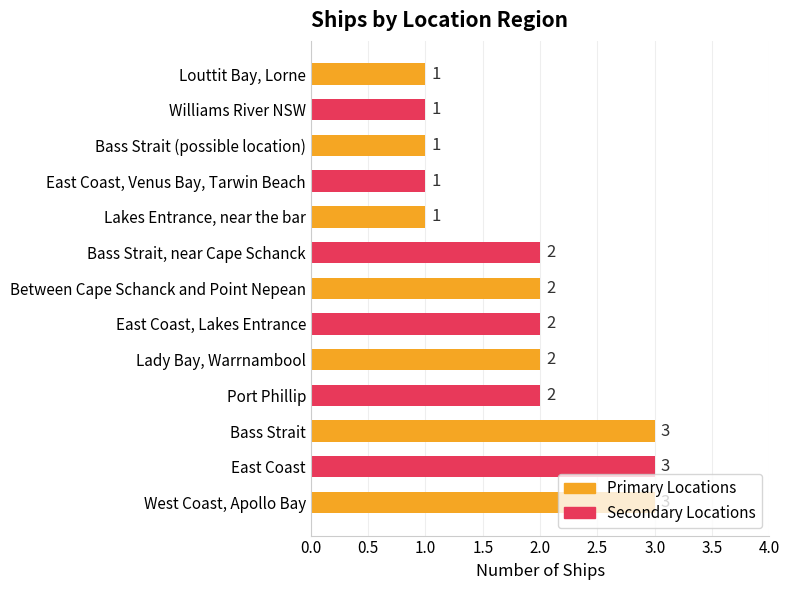

What is the sum of all values?

24